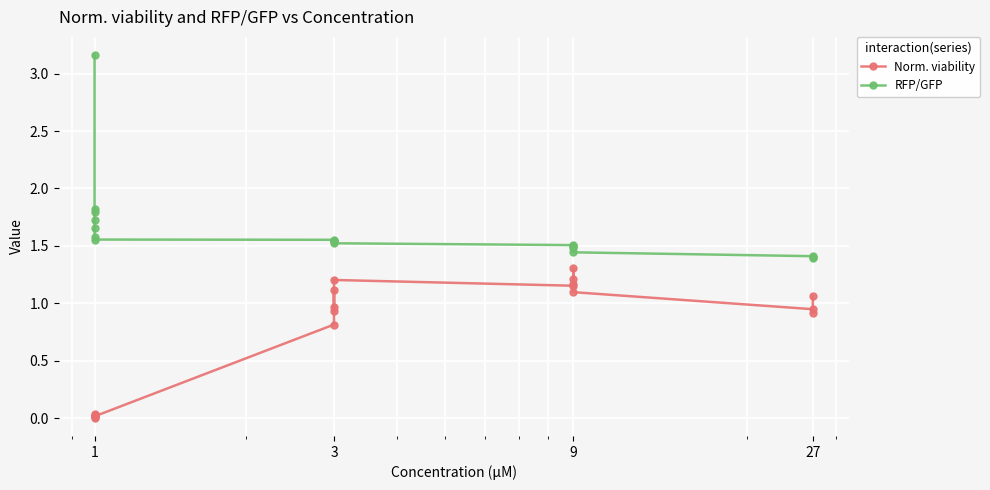

What are all the series names shown in the legend?

Norm. viability, RFP/GFP